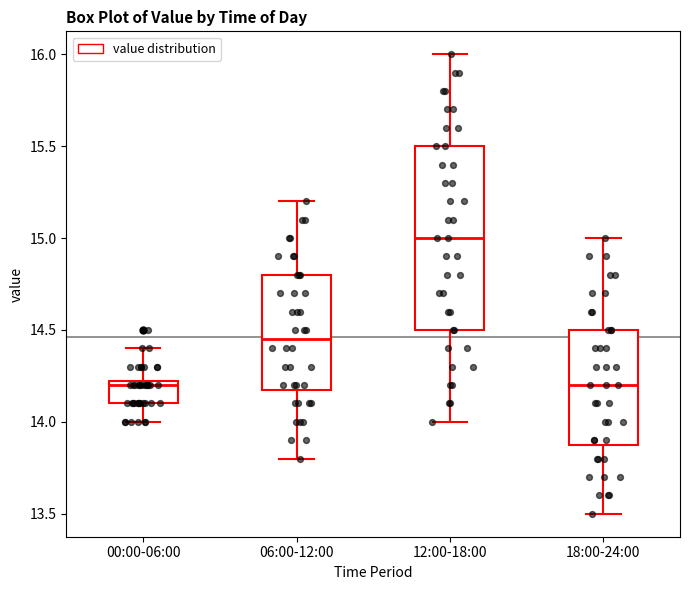

Comparing the boxes themselves (not the whiskers), which one is the tallest?

12:00-18:00